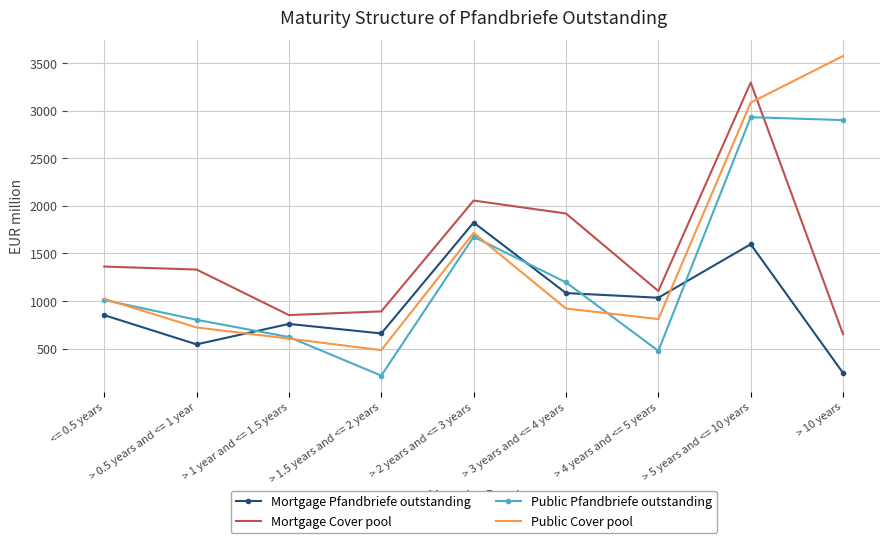

Where do Mortgage Pfandbriefe outstanding and Public Pfandbriefe outstanding first cross each other?

> 0.5 years and <= 1 year and > 1 year and <= 1.5 years